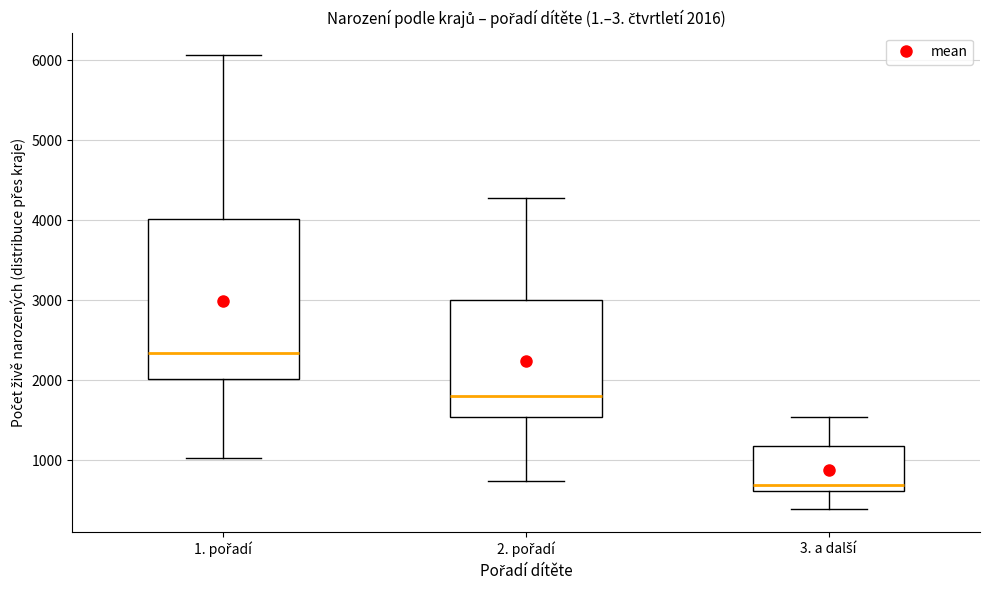

Which box's median line is the highest?

1. pořadí